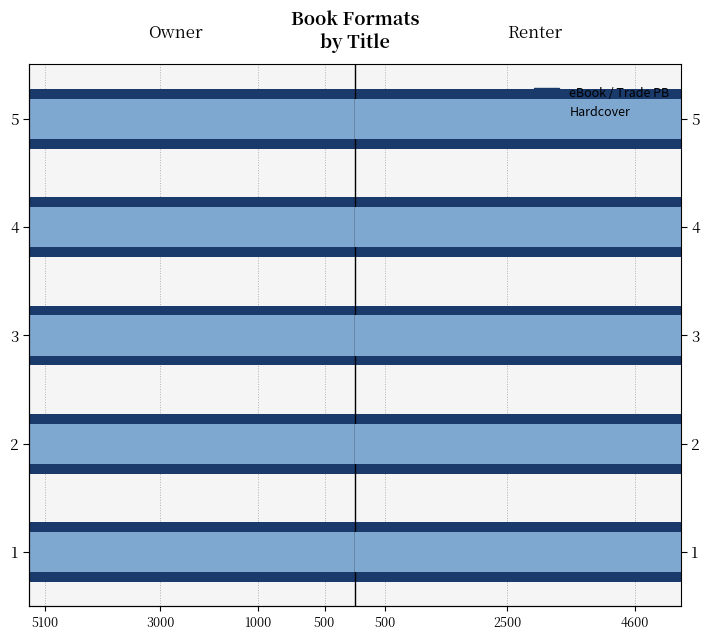

Which has a higher value, 4 or 3?

4